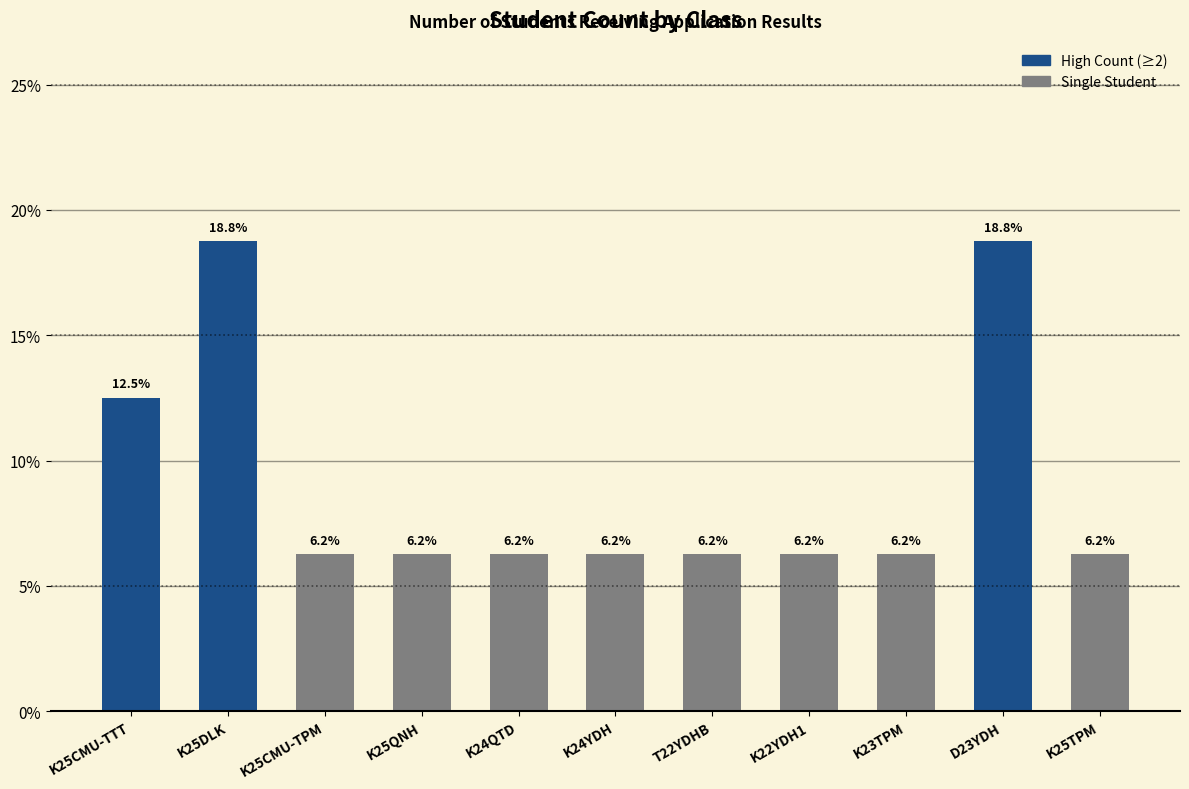

What is the average value?

9.1